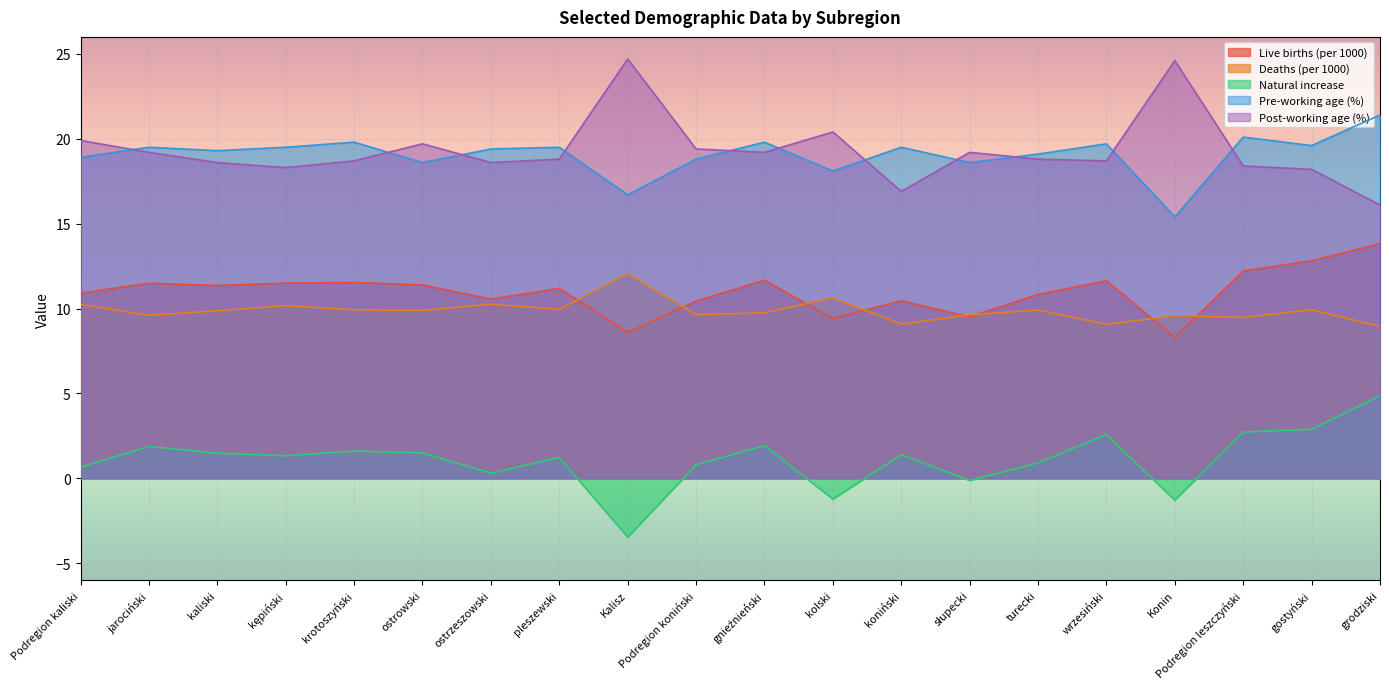

Reading left to right, transcribe all the data shown in this chart.

Live births (per 1000): 10.9	11.5	11.4	11.5	11.5	11.4	10.6	11.2	8.6	10.4	11.7	9.4	10.5	9.5	10.8	11.6	8.3	12.2	12.8	13.8
Deaths (per 1000): 10.2	9.6	9.9	10.2	9.9	9.9	10.3	9.9	12.1	9.6	9.8	10.6	9.1	9.6	9.9	9.1	9.6	9.5	9.9	8.9
Natural increase: 0.7	1.9	1.5	1.3	1.6	1.5	0.3	1.2	-3.5	0.8	1.9	-1.2	1.4	-0.1	0.9	2.6	-1.3	2.7	2.9	4.9
Pre-working age (%): 18.9	19.5	19.3	19.5	19.8	18.6	19.4	19.5	16.7	18.8	19.8	18.1	19.5	18.6	19.1	19.7	15.4	20.1	19.6	21.4
Post-working age (%): 19.9	19.2	18.6	18.3	18.7	19.7	18.6	18.8	24.7	19.4	19.2	20.4	16.9	19.2	18.8	18.7	24.6	18.4	18.2	16.1